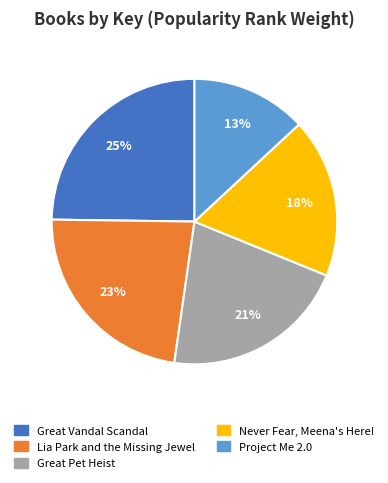

What is the ratio of the value at Project Me 2.0 to the value at Never Fear, Meena's Here!?

0.7